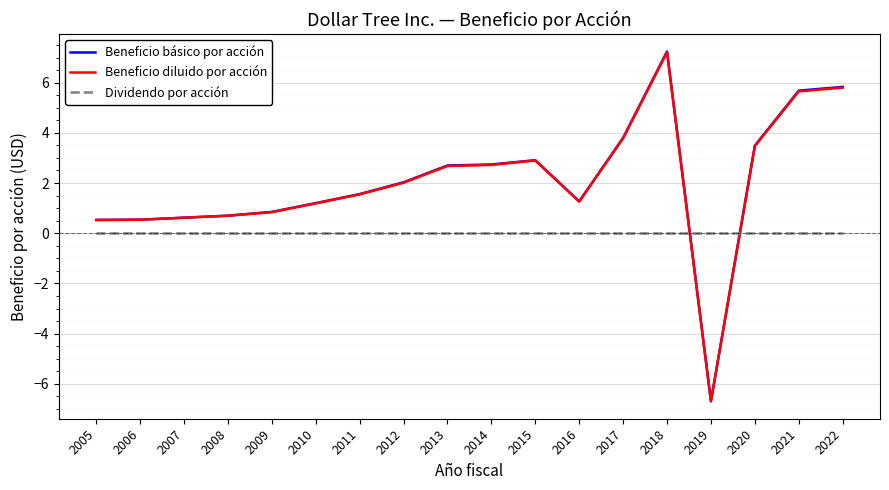

How many categories are shown in the chart?

18